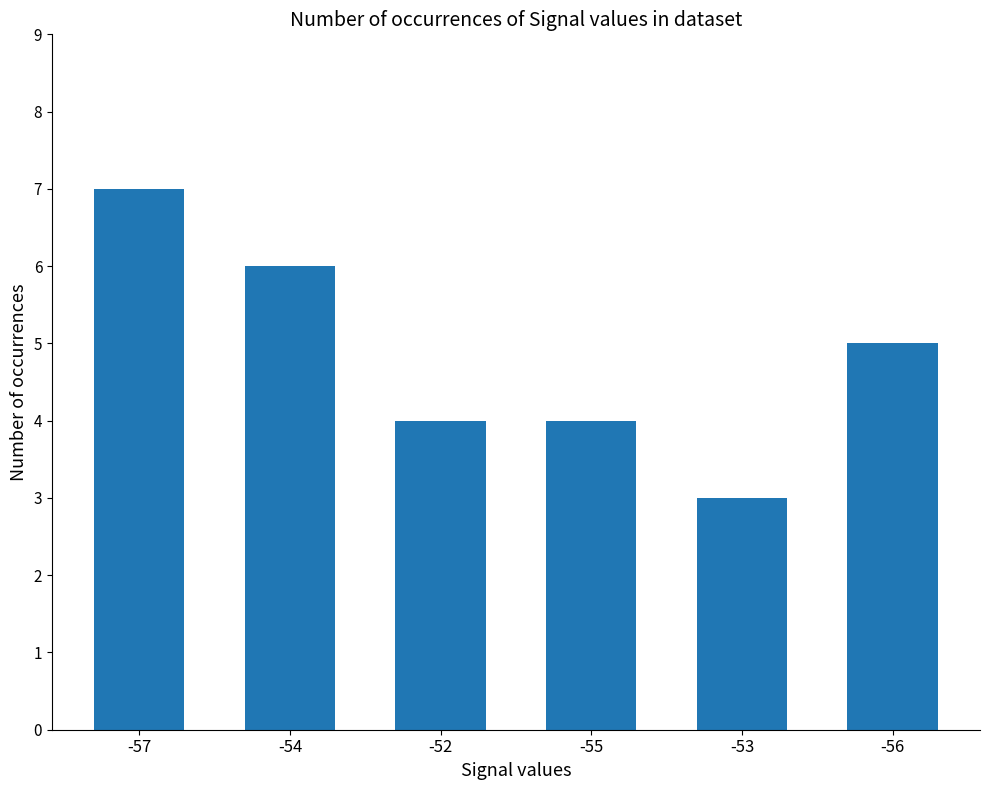

How many values are below 5?

3